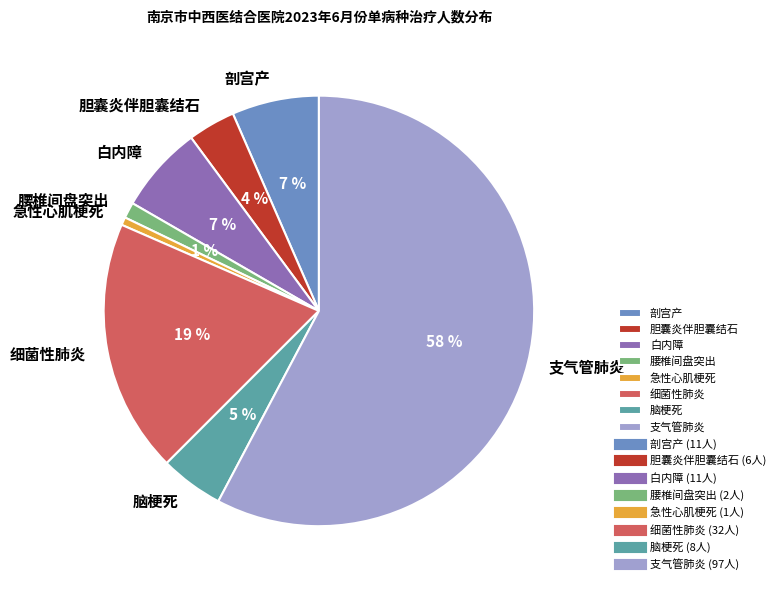

To the nearest percent, what is the difference between the 腰椎间盘突出 and 细菌性肺炎 slice percentages?

18%